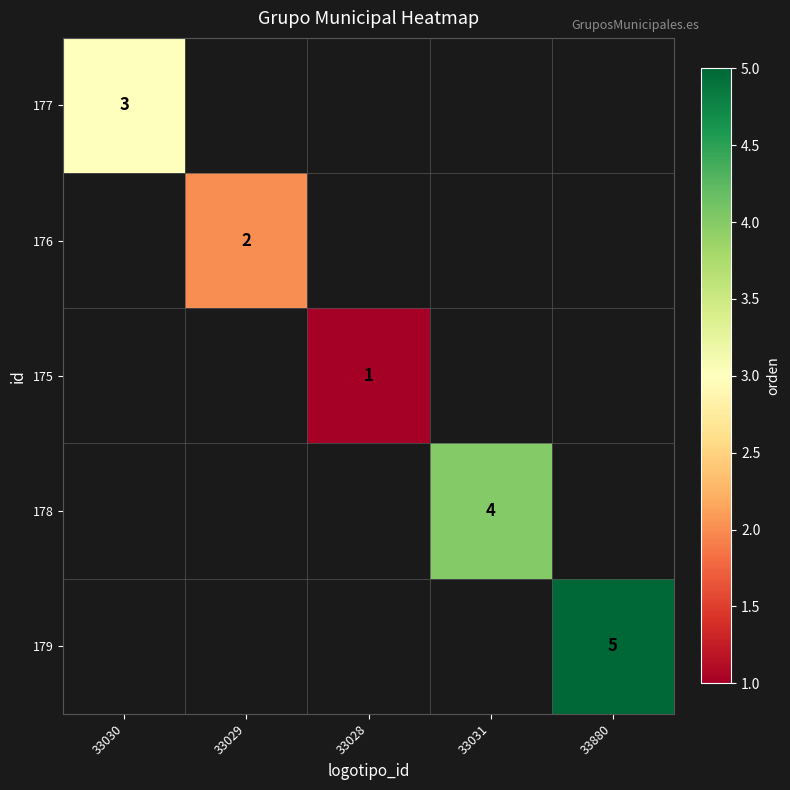

How many series are shown in this chart?

5